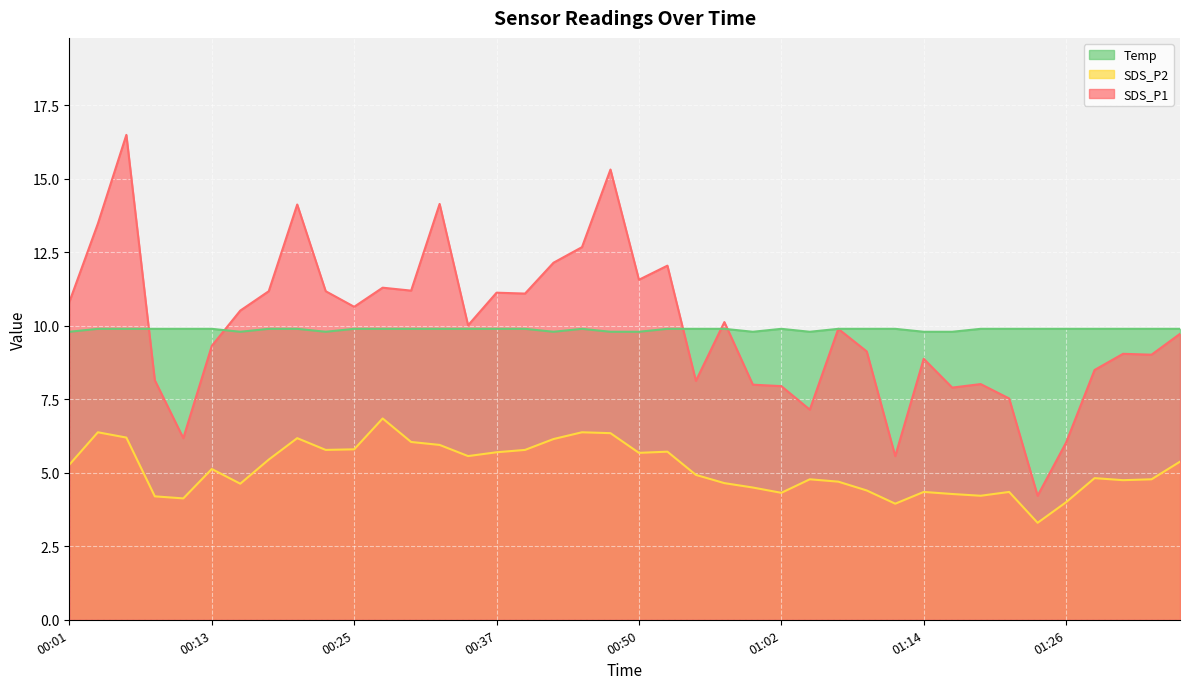

At how many categories does at least one series exceed 10?

20